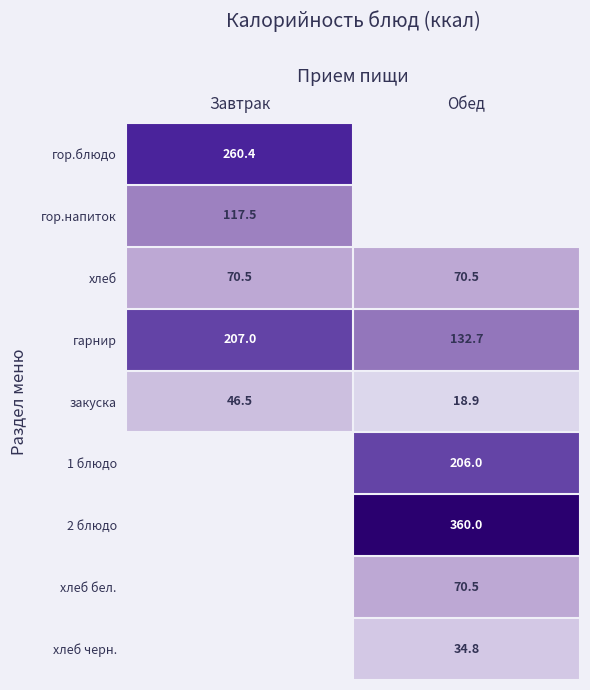

Which series has the widest spread of values?

гарнир